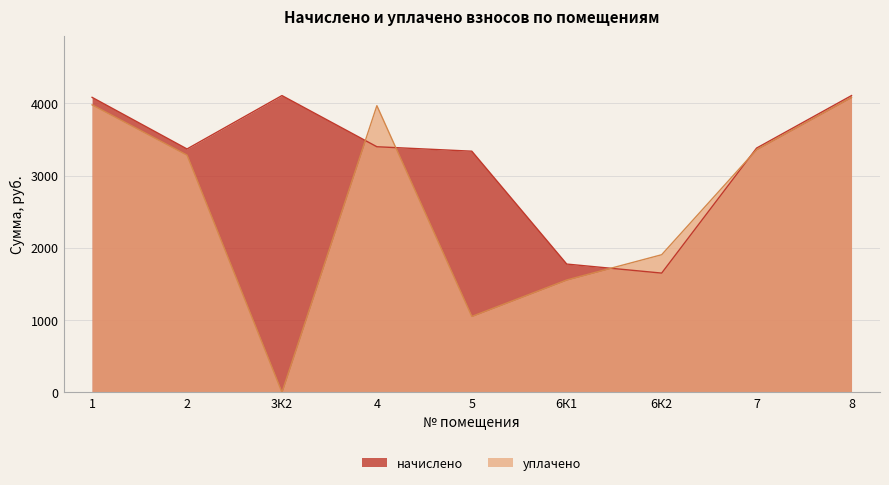

What is the maximum value for уплачено?

4080.0